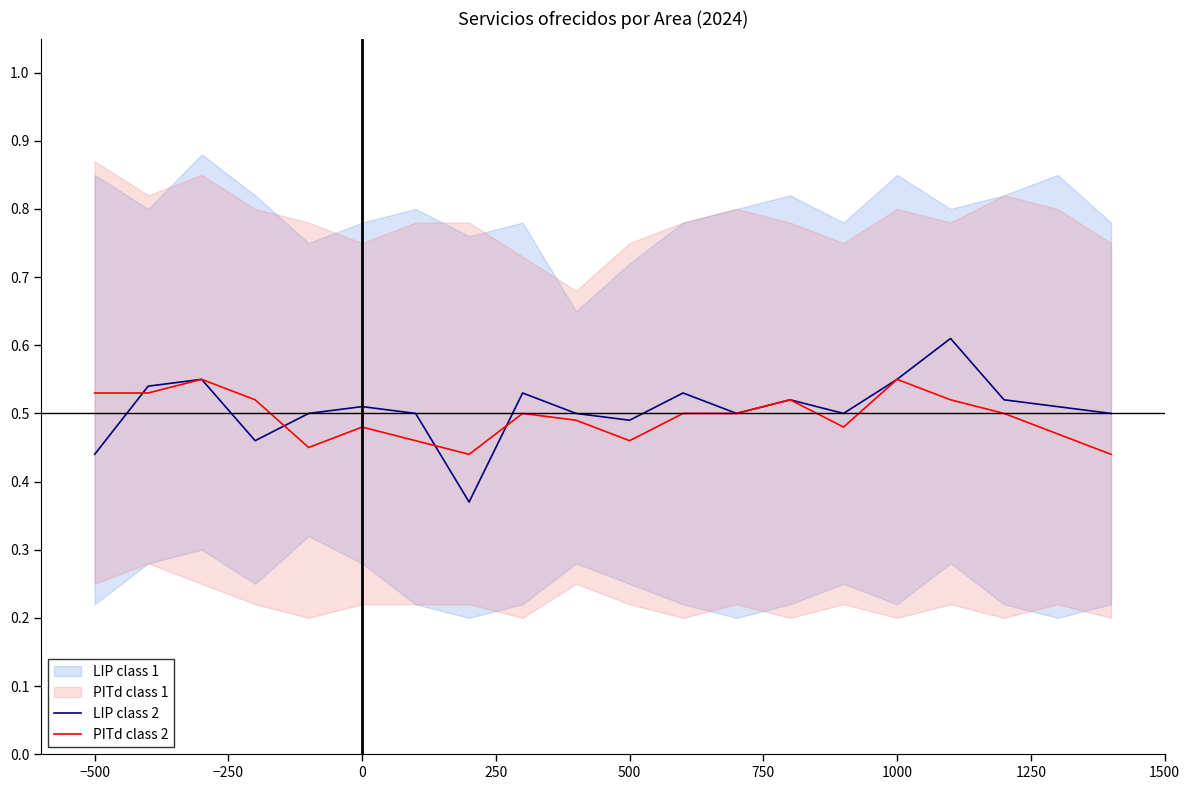

What is the difference between the PITd class 2 values at −500 and 500?

0.1